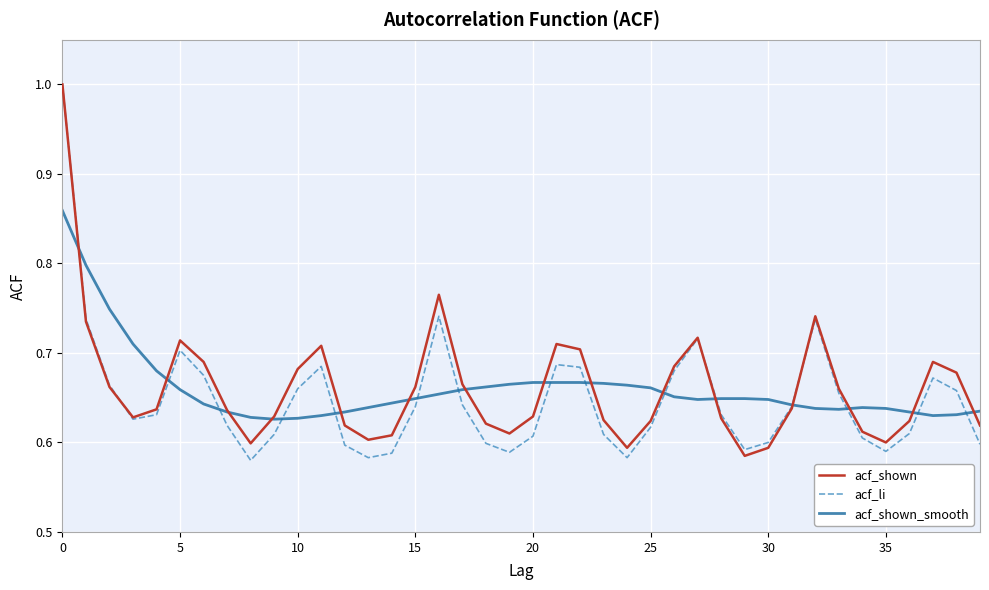

Which series has the widest spread of values?

acf_li